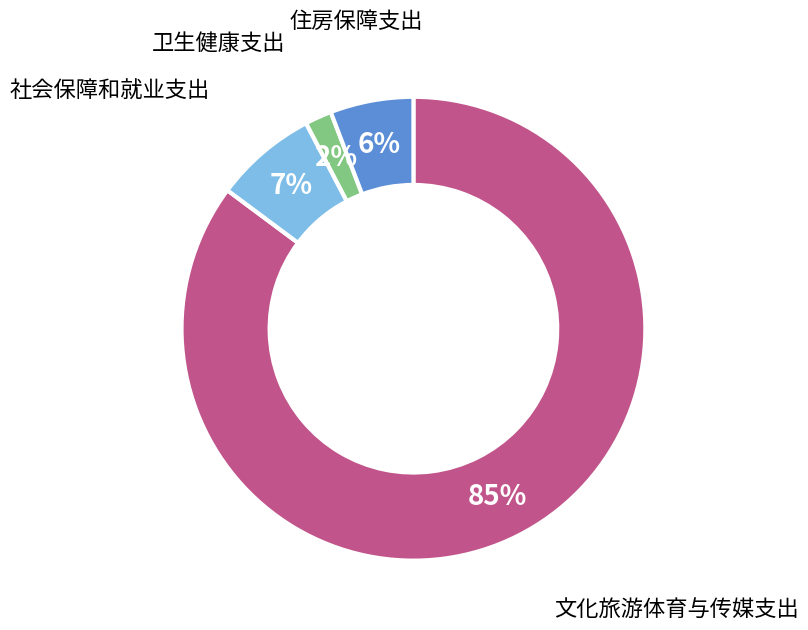

The 住房保障支出 slice represents 1% of the pie. True or false?

False